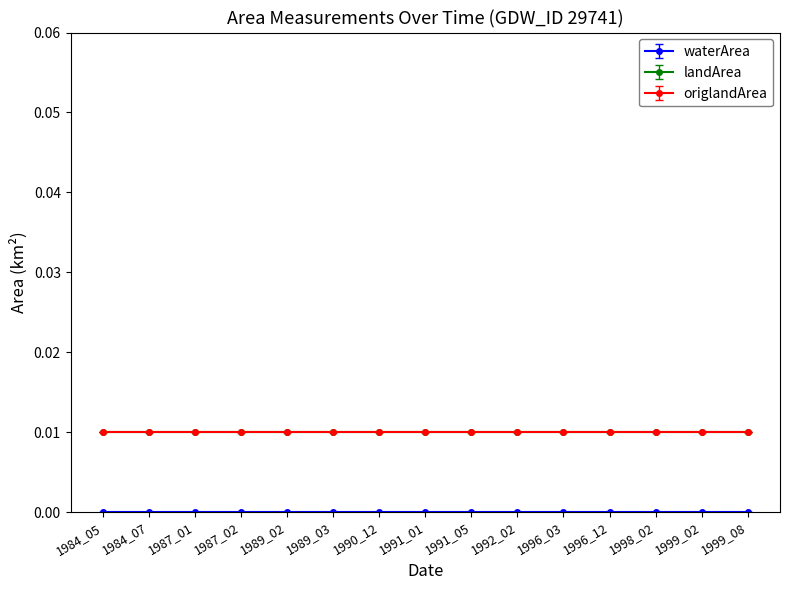

True or false: landArea and waterArea intersect in this chart.

False